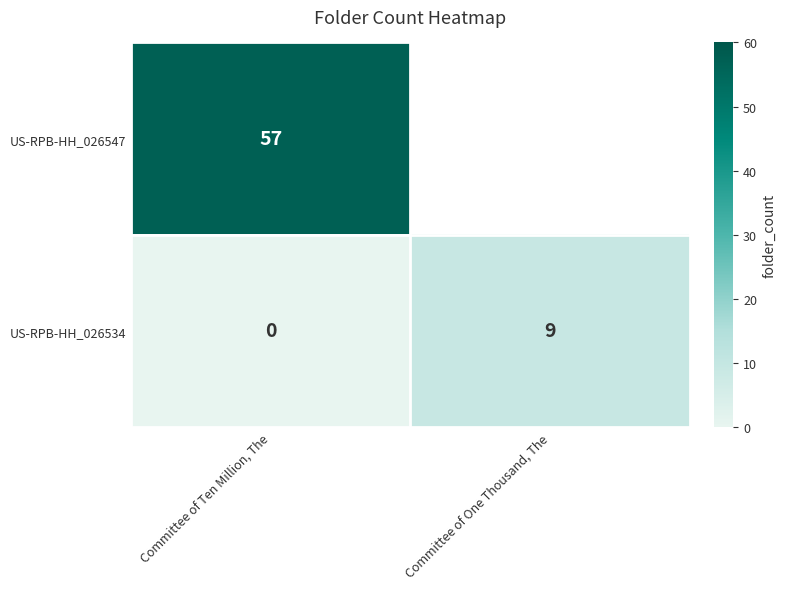

At which label is US-RPB-HH_026534 closest to 4?

Committee of Ten Million, The